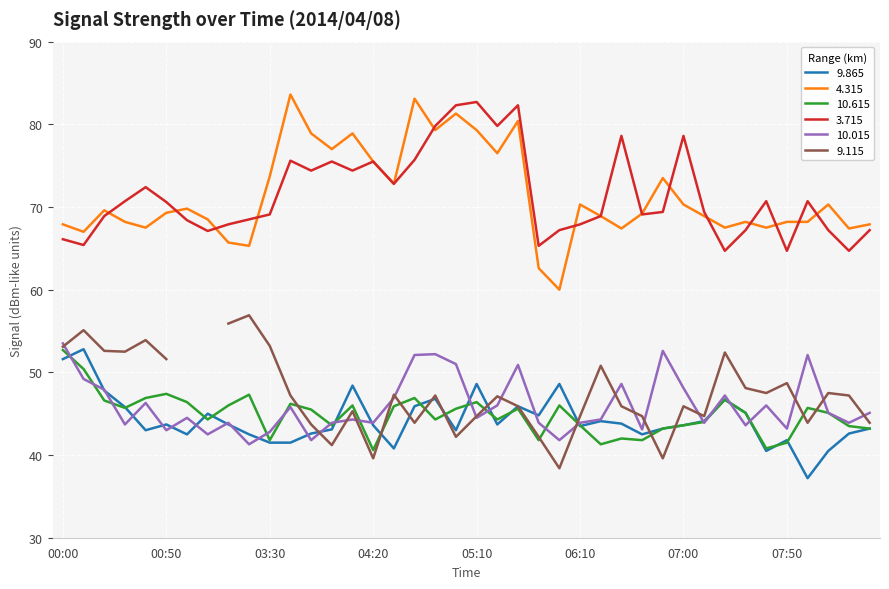

The 3.715 series shows 67.9 at 06:10. True or false?

True